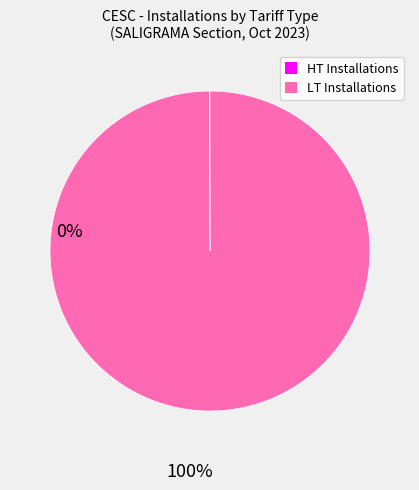

True or false: LT Installations accounts for 100% of the total.

True